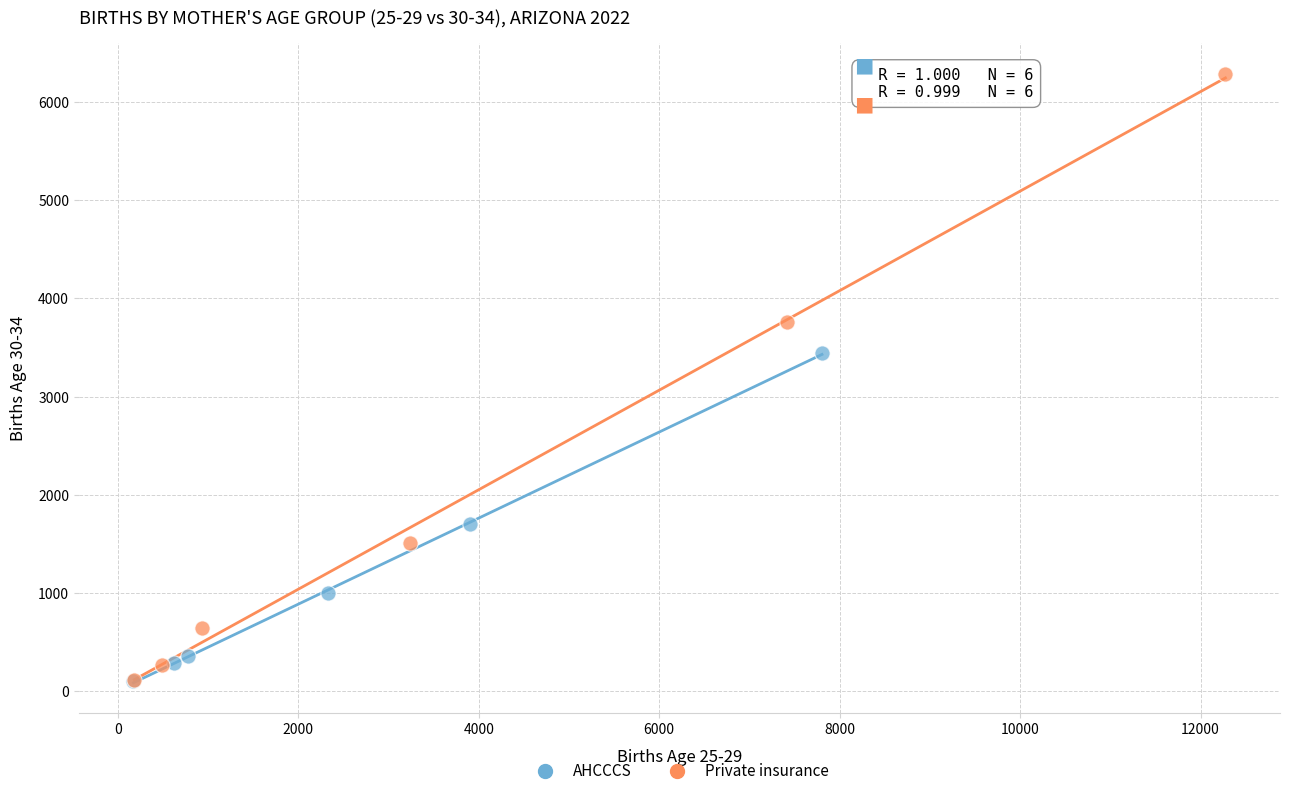

Which series has the largest Y range (max minus min)?

Private insurance